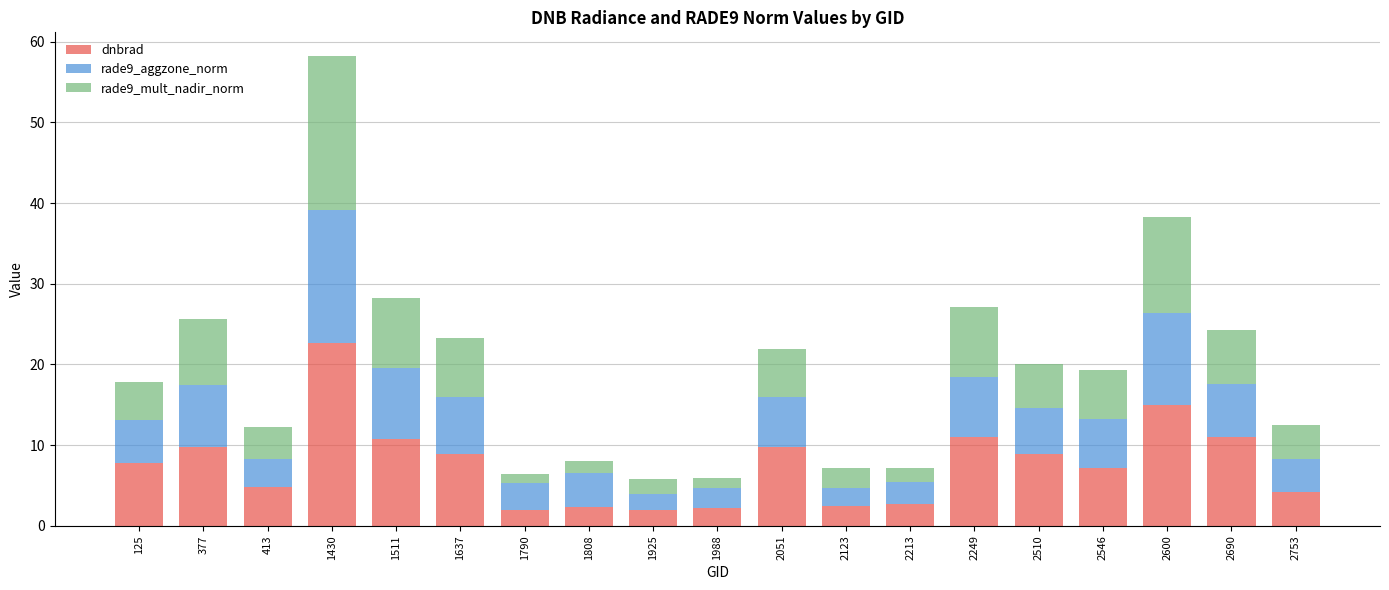

What is the difference between the maximum and minimum values in the dnbrad series?

20.7